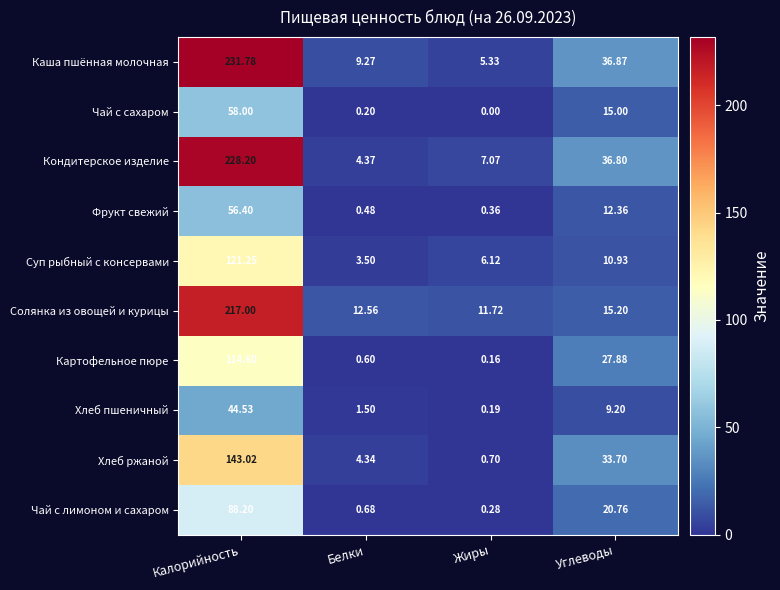

Which category has the highest value in the Солянка из овощей и курицы series?

Калорийность